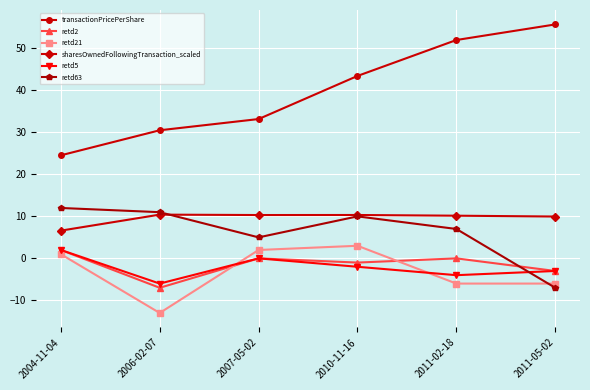

The value of sharesOwnedFollowingTransaction_scaled at 2011-02-18 is 16.5. True or false?

False